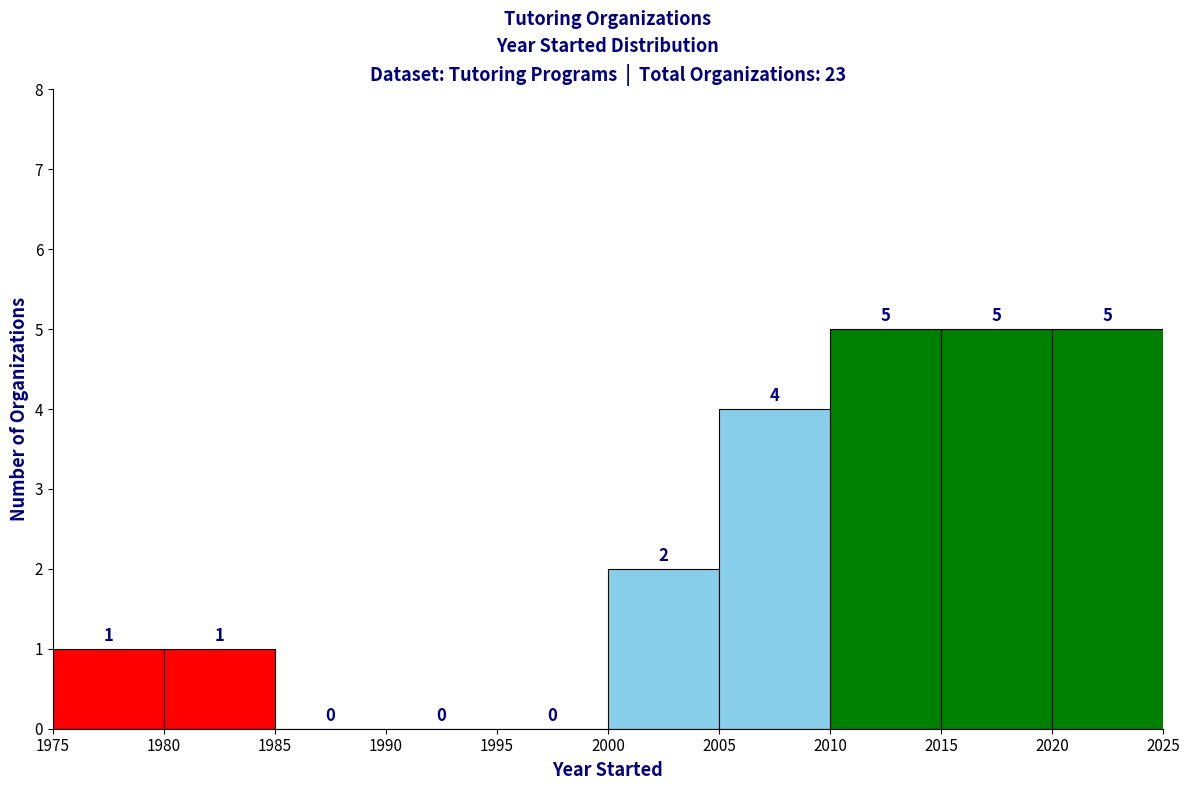

How tall is the bar that spans 1980 to 1985 on the x-axis?

1